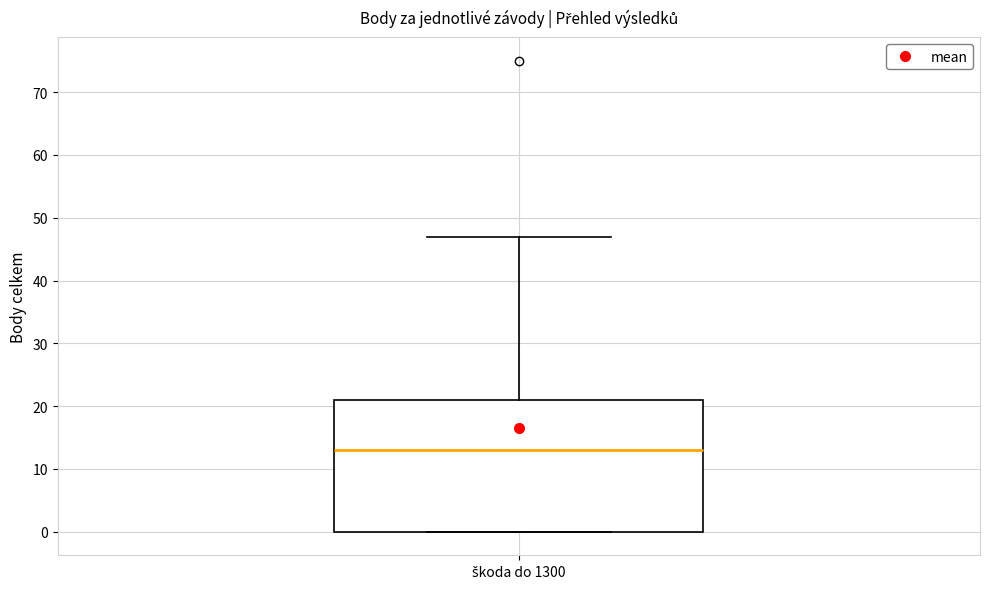

Where does the median line of the box for škoda do 1300 sit on the y-axis? The values are not printed on the chart, so give them approximately, as read against the axis.

13